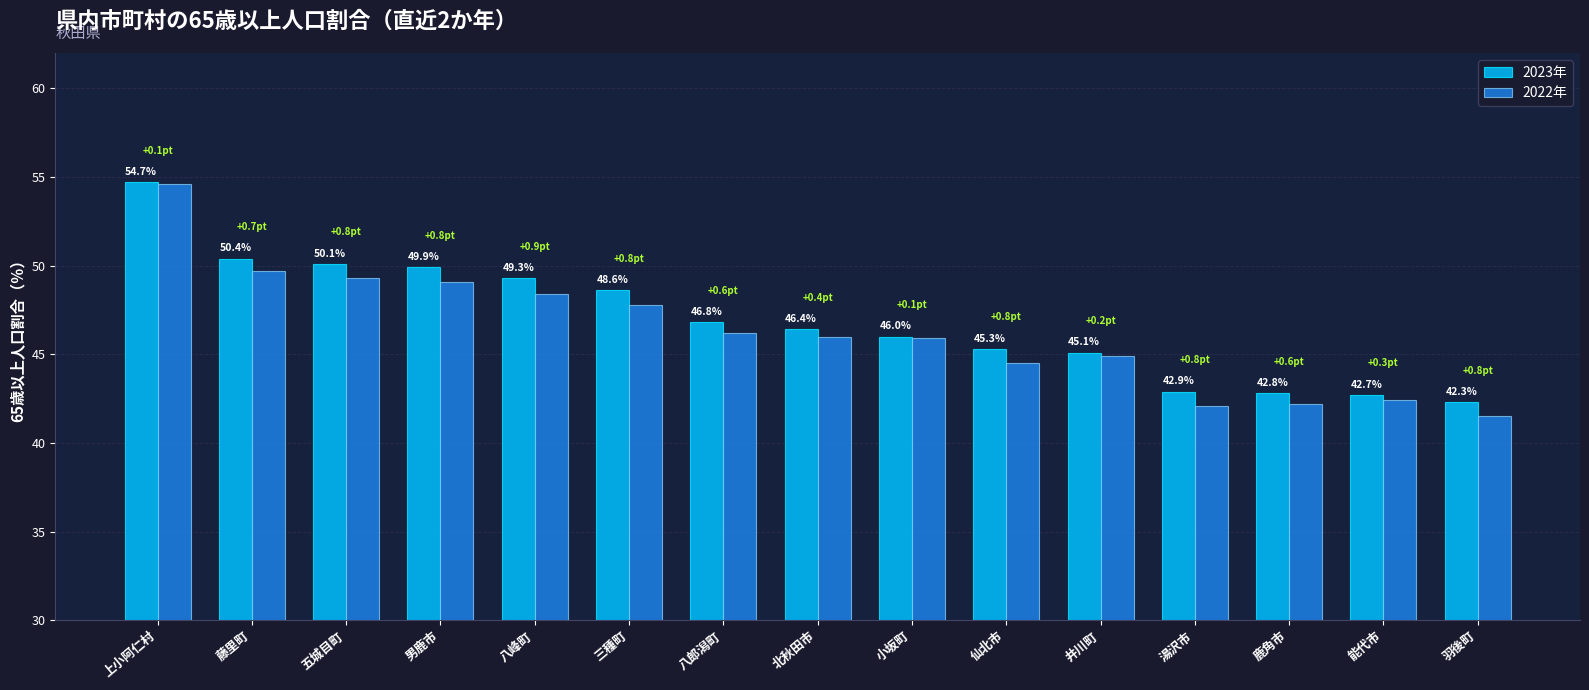

What is the label of the 9th bar from the right?

八郎潟町